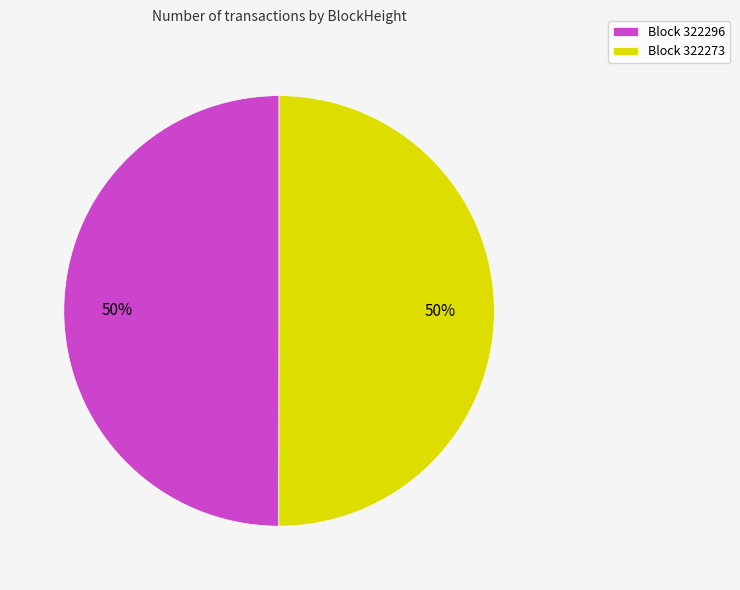

To the nearest percent, what portion does Block 322296 represent?

50%